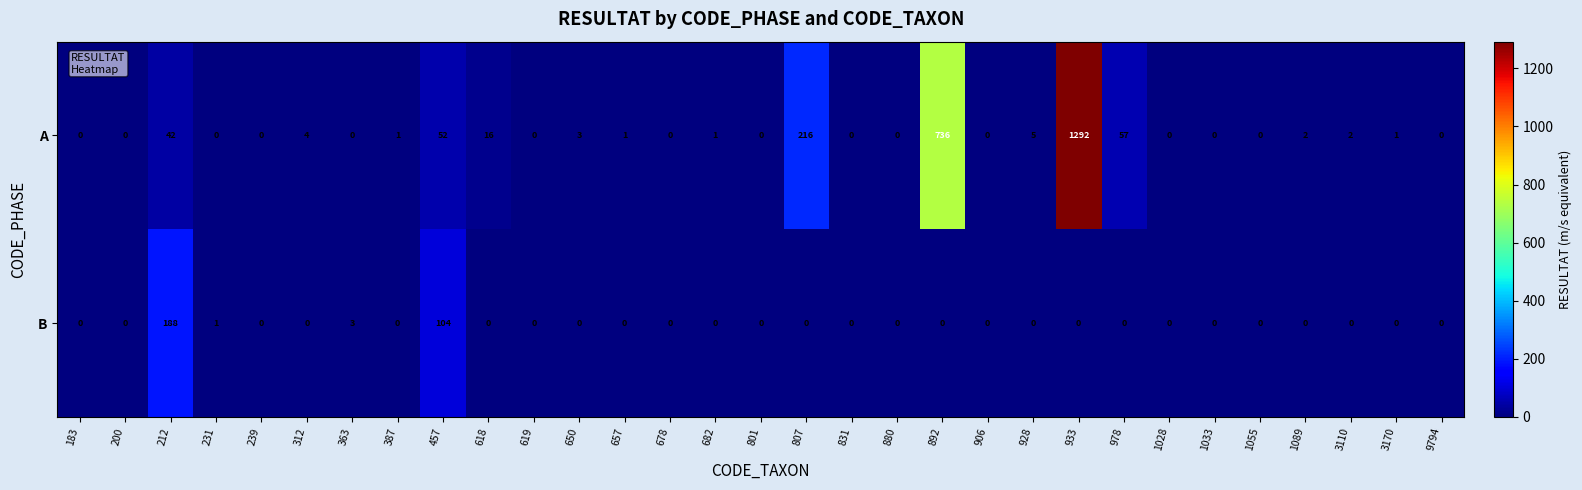

At how many categories does at least one series exceed 791?

1